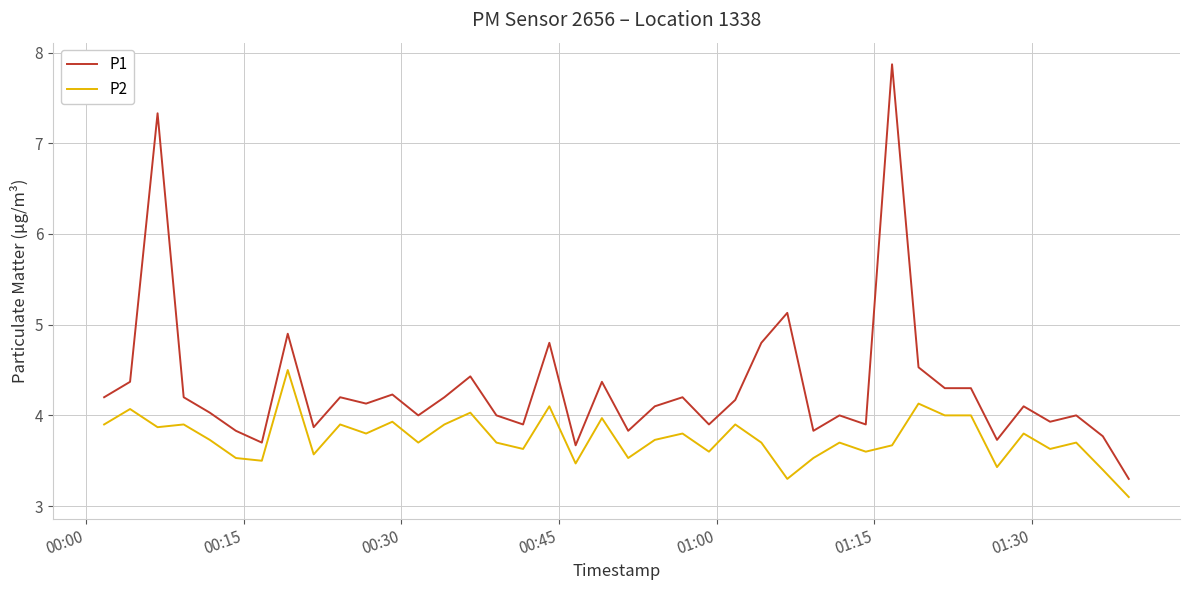

What is the highest value of the P1 series?

7.9